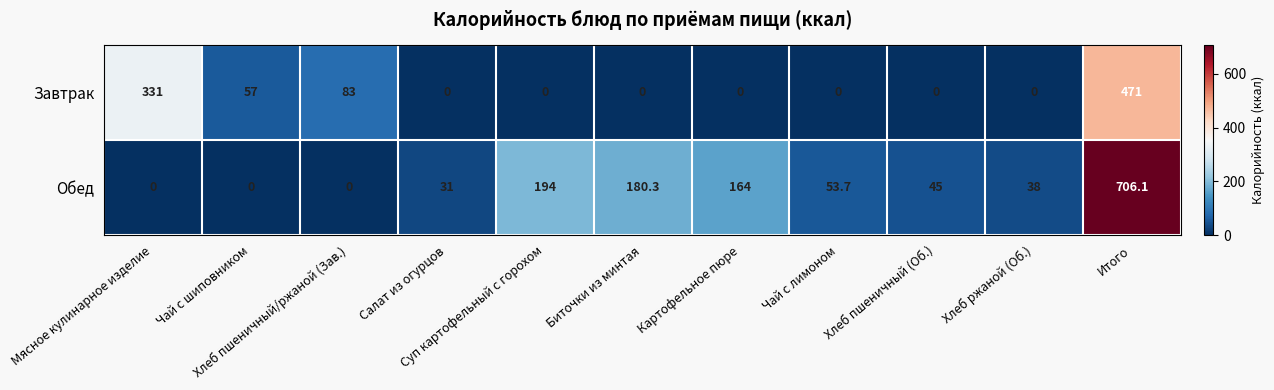

List the series in order of their peak value, highest first.

Обед, Завтрак